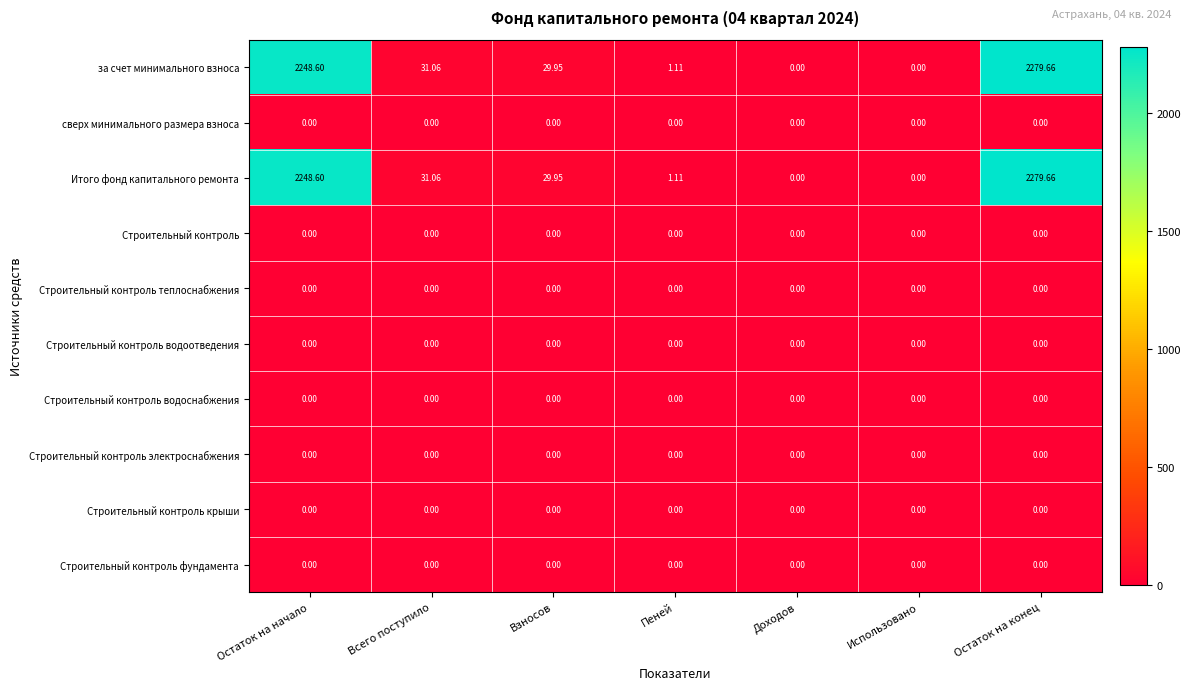

At how many categories does at least one series exceed 1983?

2